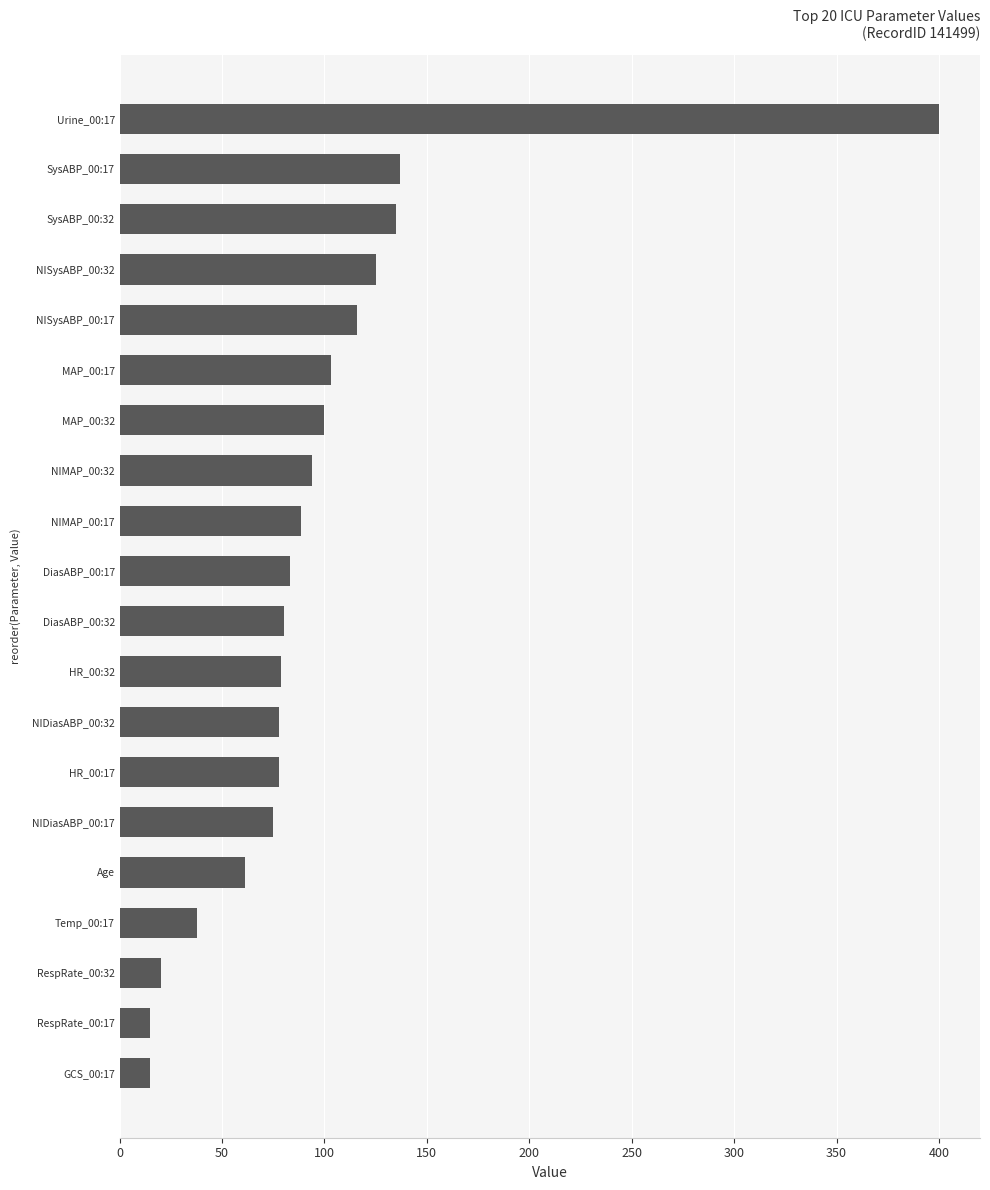

What is the sum of the values at SysABP_00:17 and DiasABP_00:32?

217.0